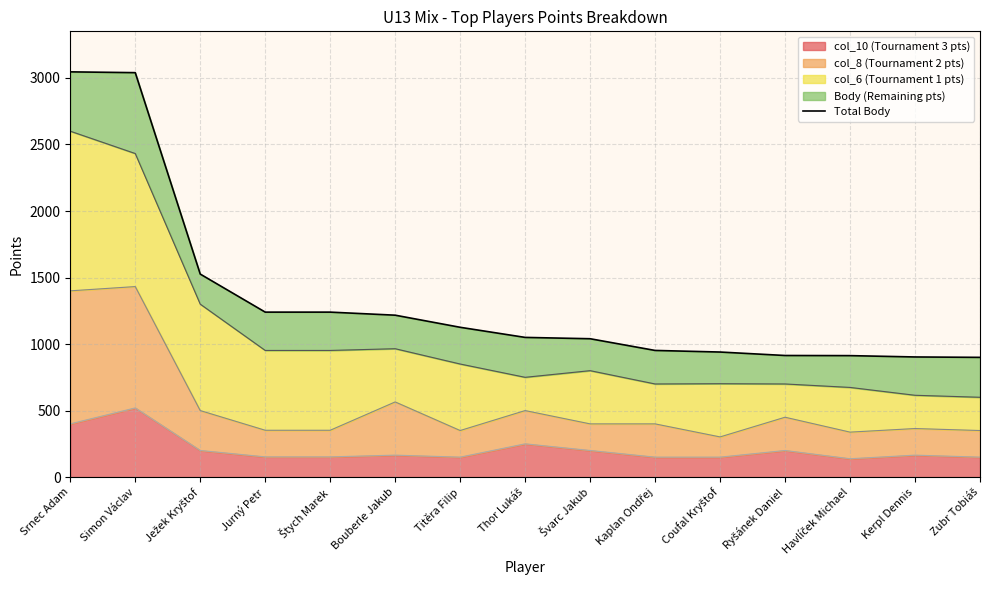

Reading right to left, extract all data points from this chart.

Zubr Tobiáš=900	Kerpl Dennis=903	Havlíček Michael=913	Ryšánek Daniel=914	Coufal Kryštof=940	Kaplan Ondřej=952	Švarc Jakub=1040	Thor Lukáš=1050	Titěra Filip=1126	Bouberle Jakub=1217	Štych Marek=1240	Jurný Petr=1240	Ježek Kryštof=1526	Simon Václav=3040	Srnec Adam=3046